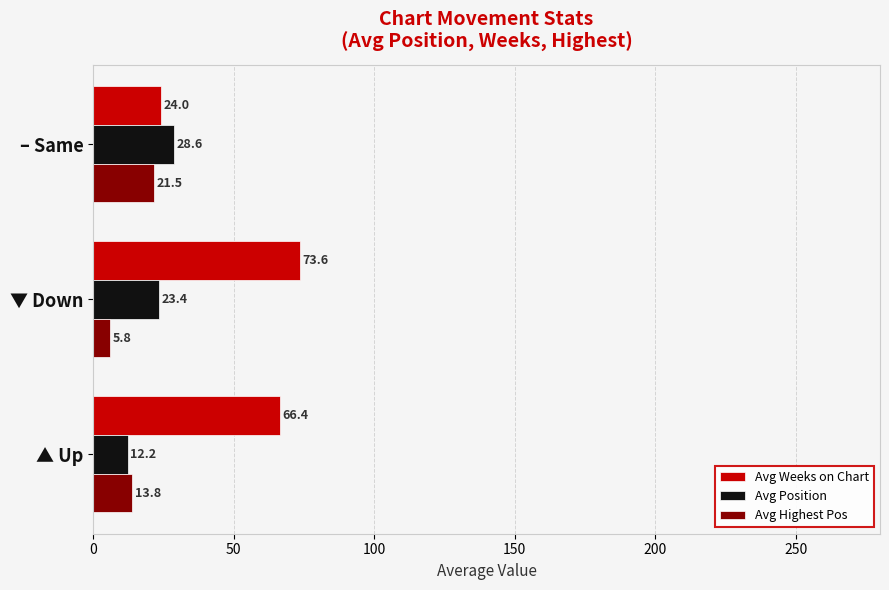

What is the sum of the Avg Weeks on Chart values at – Same and ▲ Up?

90.4